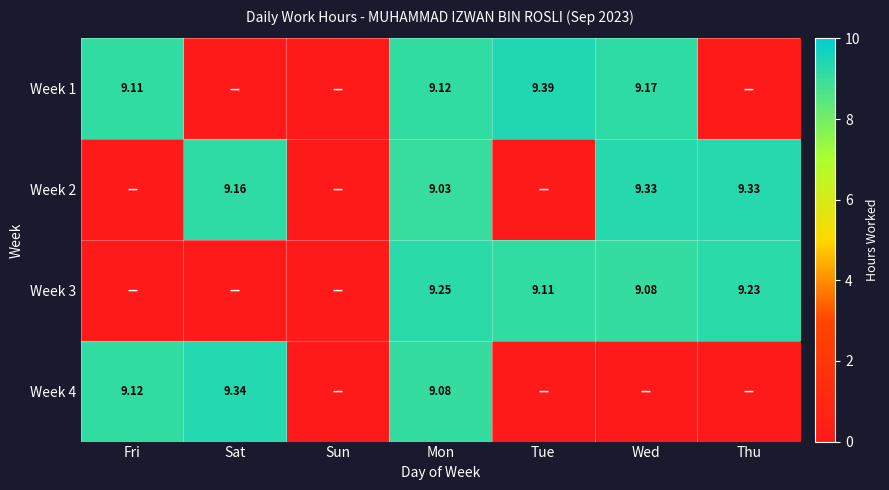

Between Sun and Thu, which series saw the biggest shift?

Week 2